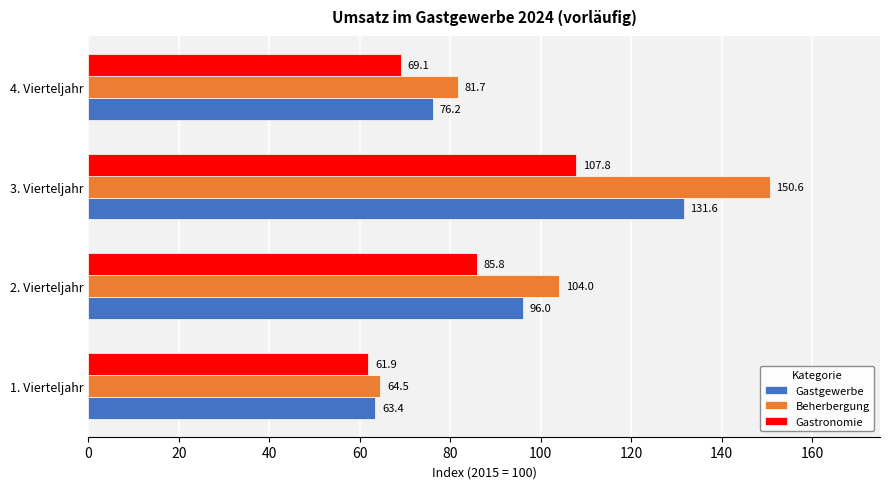

What is the difference between the Beherbergung values at 1. Vierteljahr and 2. Vierteljahr?

39.5